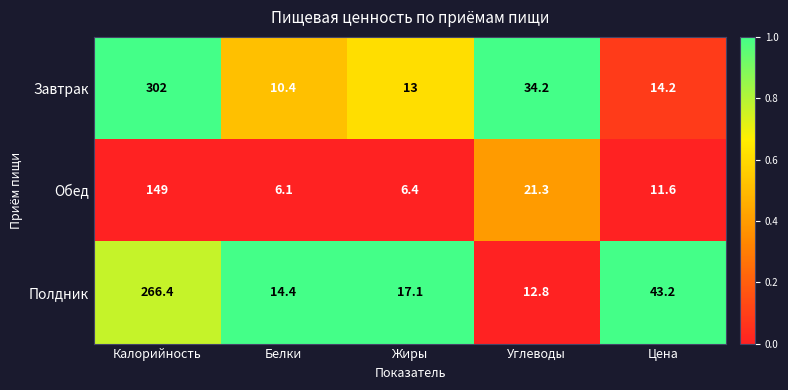

What is the maximum value shown in the chart?

302.0